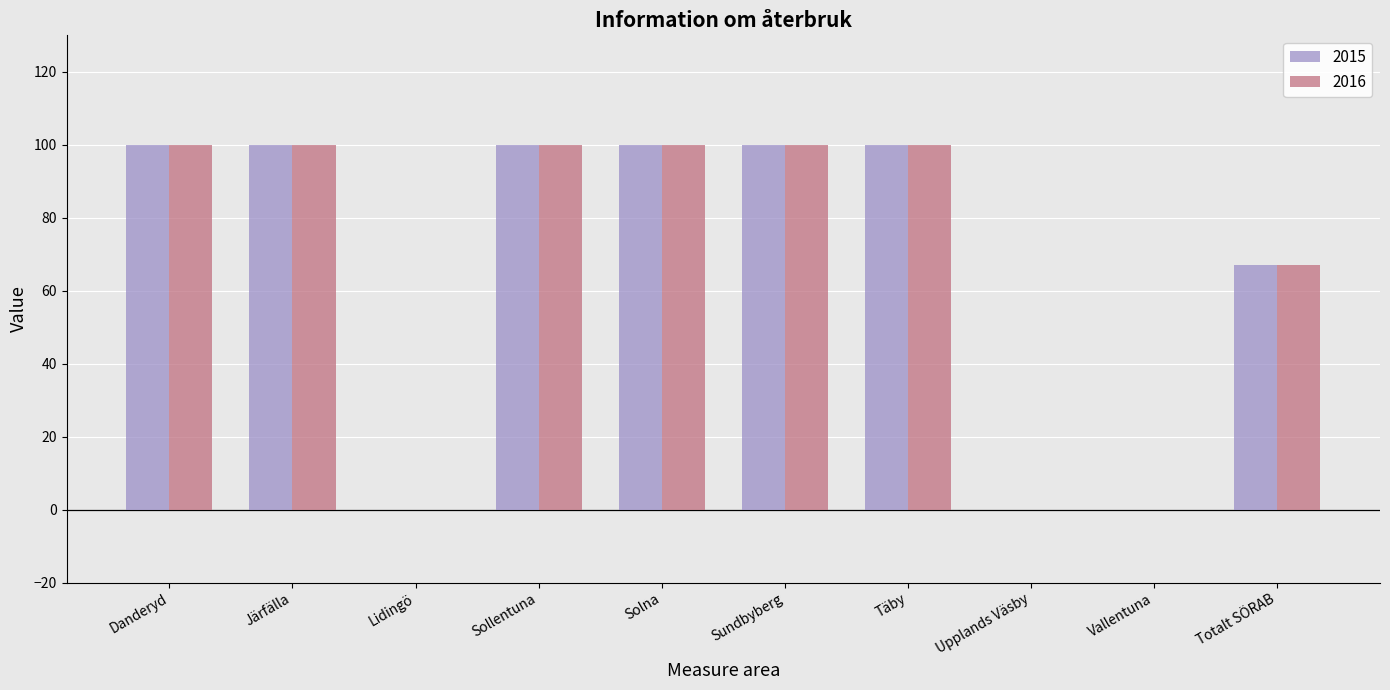

What is the sum of all 2016 values?

667